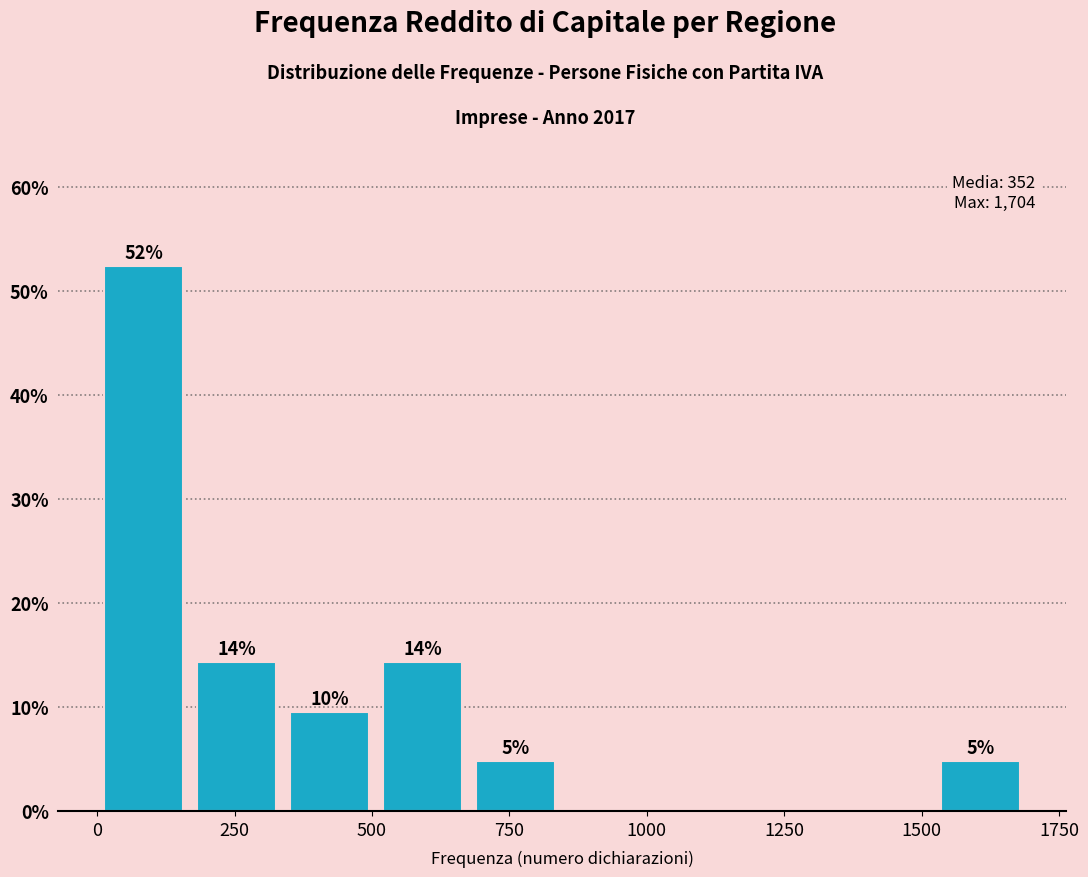

Read against the x-axis, roughly where is the centre of the tallest bar?

100